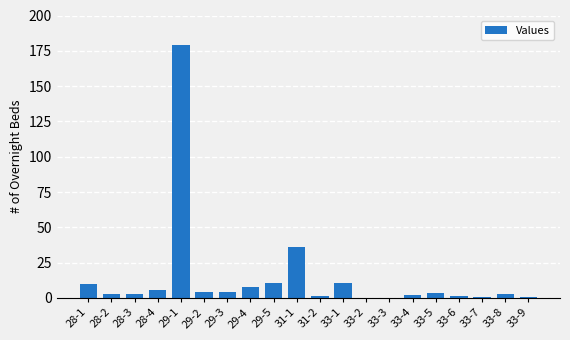

Are the bars horizontal?

No